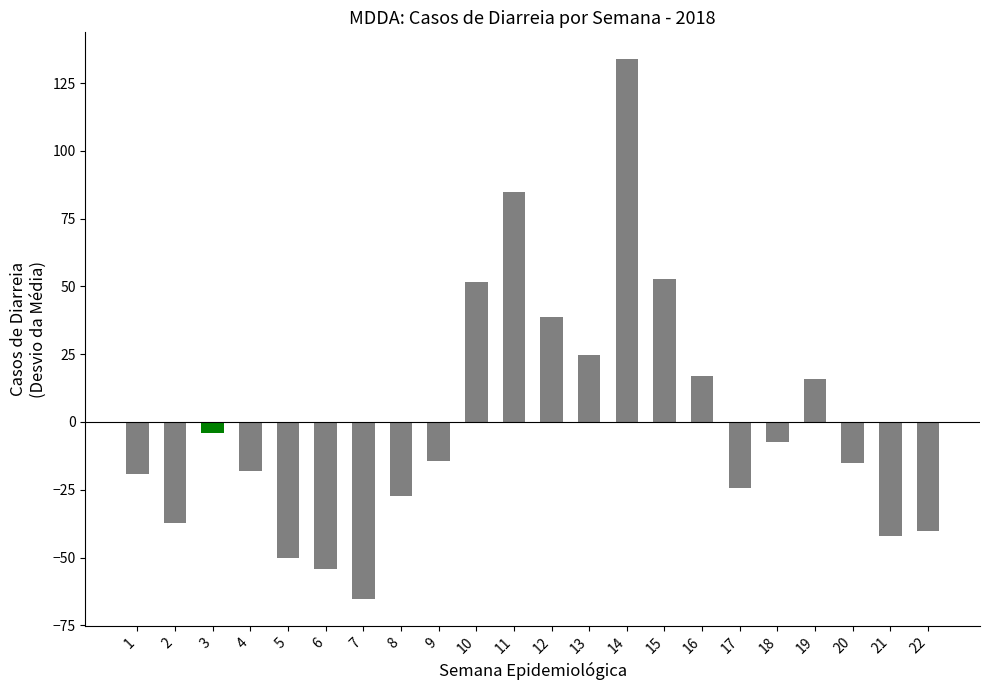

What is the sum of the values at 11 and 12?

123.5